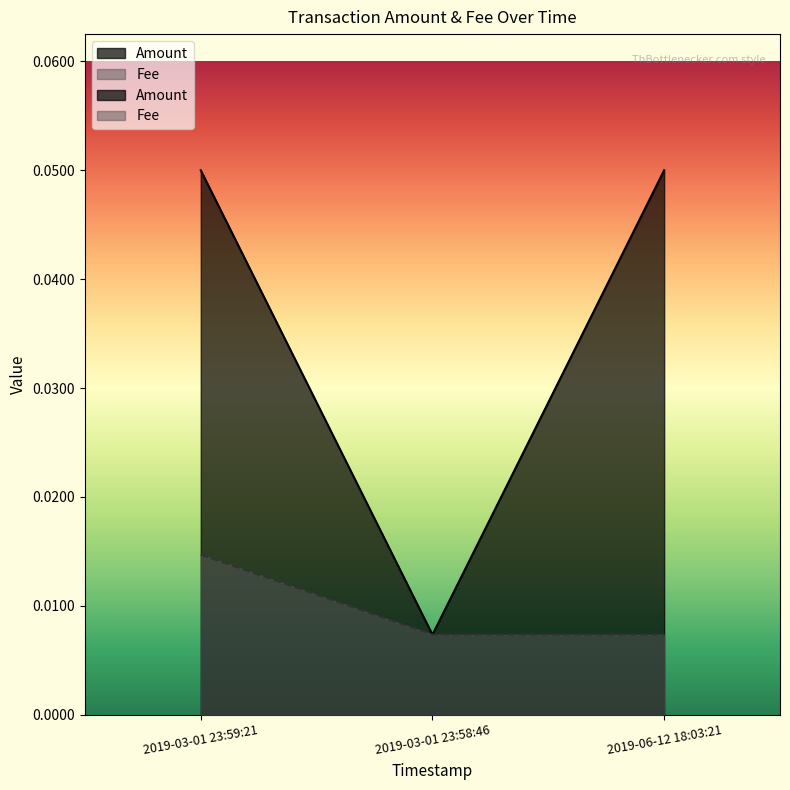

List the labels in order of value, largest first.

2019-03-01 23:59:21, 2019-06-12 18:03:21, 2019-03-01 23:58:46